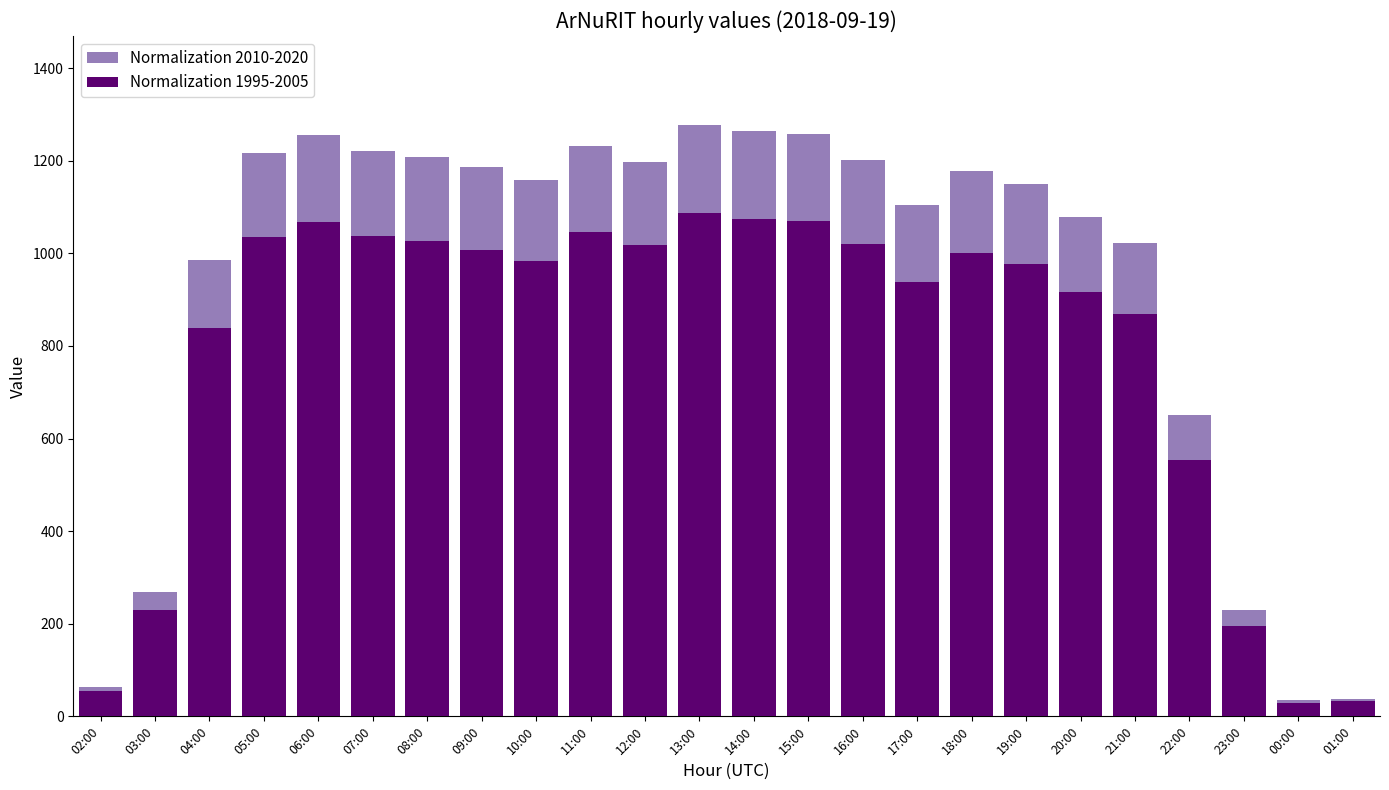

Reading left to right, what are all the values shown in this chart?

Normalization 2010-2020: 64.0	269.0	986.0	1217.0	1256.0	1221.0	1208.0	1186.0	1158.0	1231.0	1197.0	1278.0	1264.0	1259.0	1201.0	1104.0	1177.0	1149.0	1078.0	1023.0	652.0	229.0	35.0	38.0
Normalization 1995-2005: 54.4	228.7	838.1	1034.5	1067.6	1037.8	1026.8	1008.1	984.3	1046.3	1017.4	1086.3	1074.4	1070.1	1020.9	938.4	1000.4	976.6	916.3	869.5	554.2	194.7	29.8	32.3